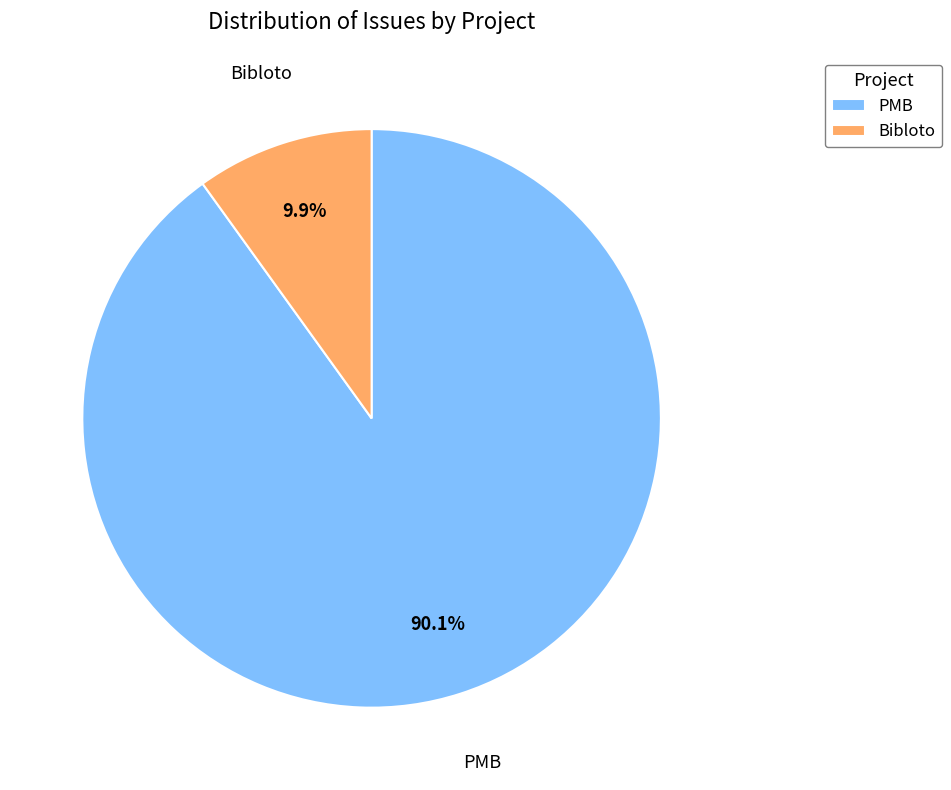

Which has a higher value, PMB or Bibloto?

PMB